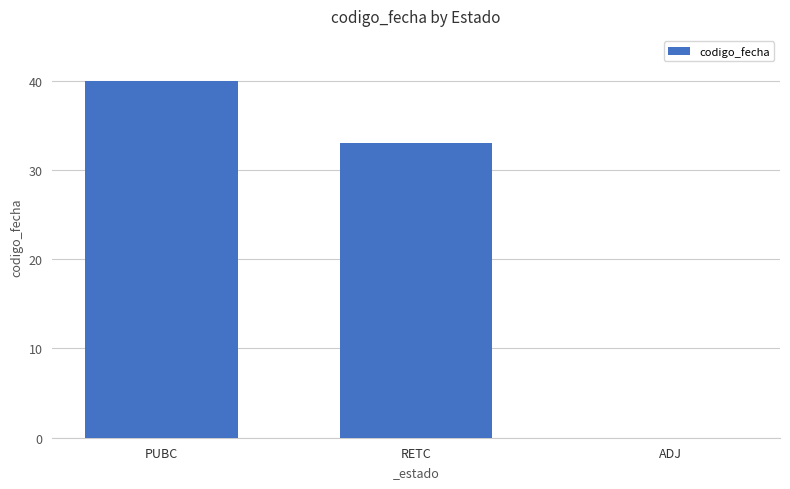

Count the values in the range 0 to 40.

3